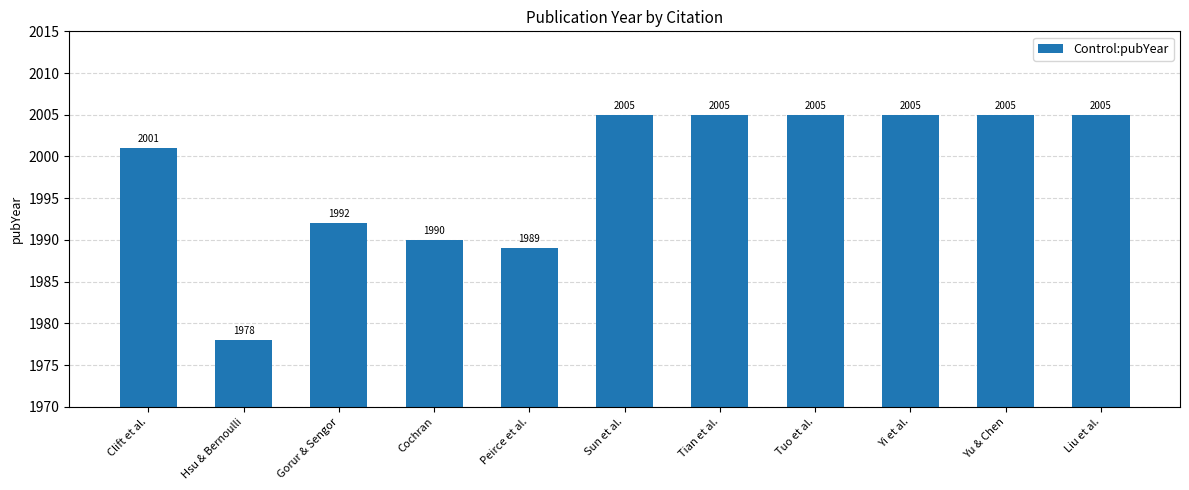

Reading left to right, what are all the values shown in this chart?

Clift et al.=2001	Hsu & Bernoulli=1978	Gorur & Sengor=1992	Cochran=1990	Peirce et al.=1989	Sun et al.=2005	Tian et al.=2005	Tuo et al.=2005	Yi et al.=2005	Yu & Chen=2005	Liu et al.=2005